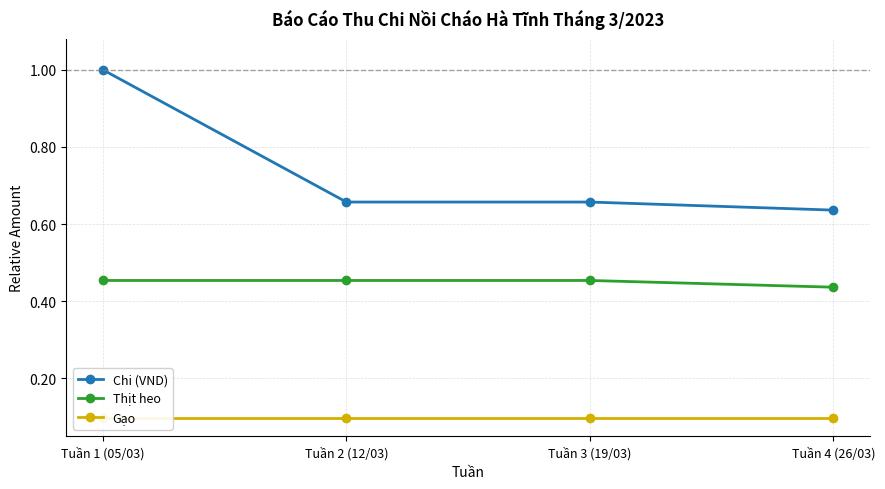

How many categories are shown in the chart?

4